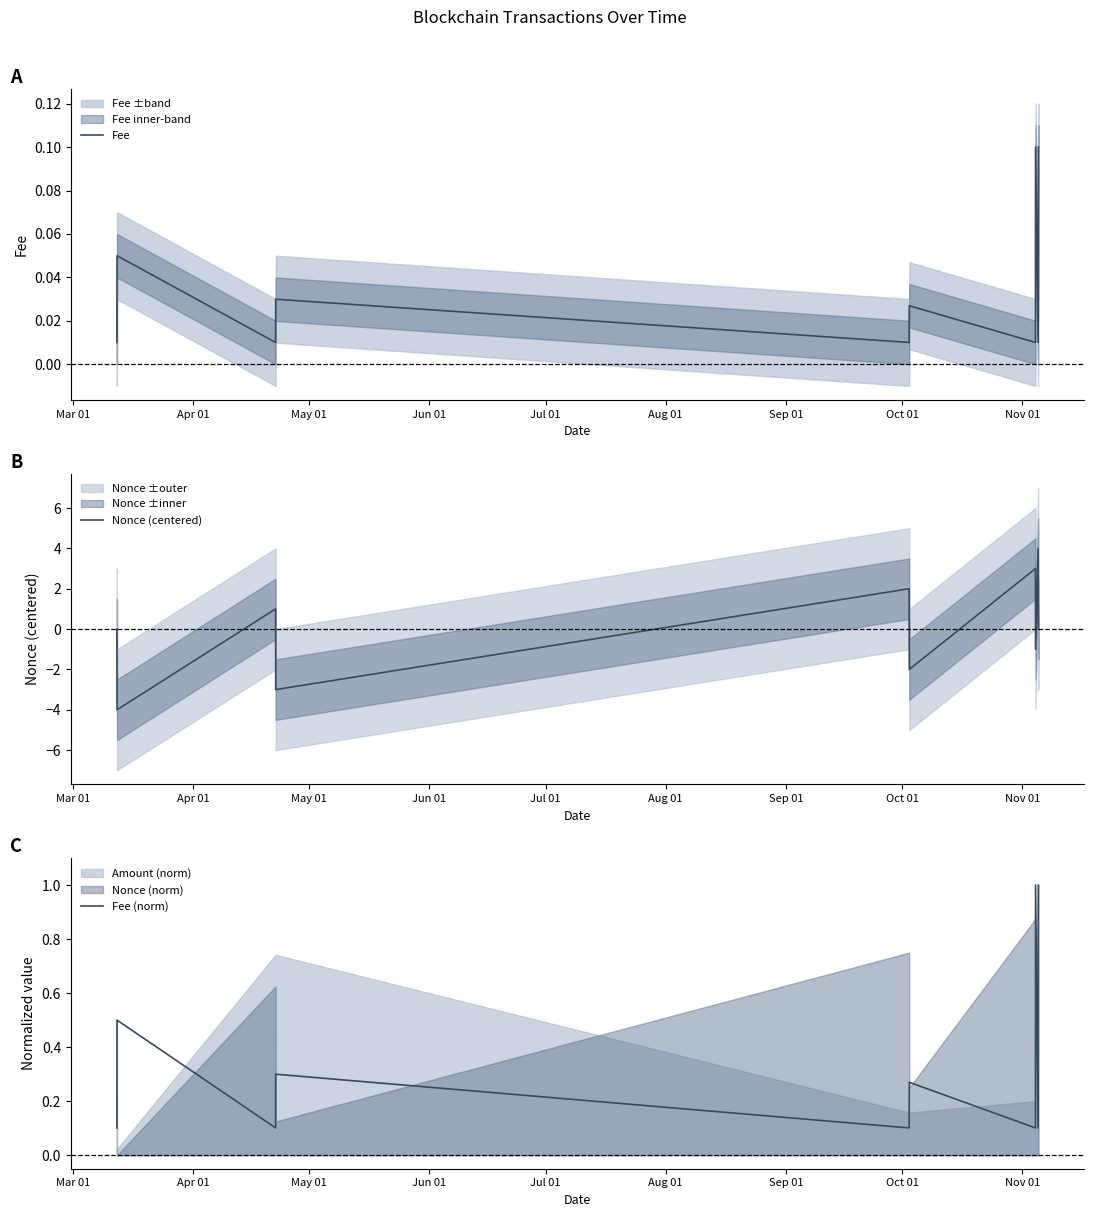

Which series has the widest spread of values?

Nonce (centered)